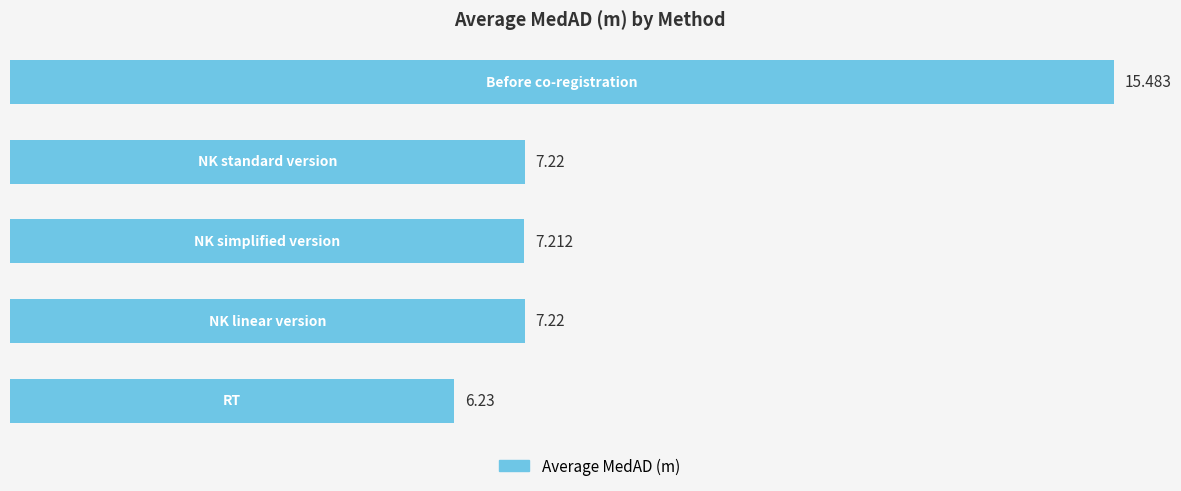

Does the chart contain any negative values?

No